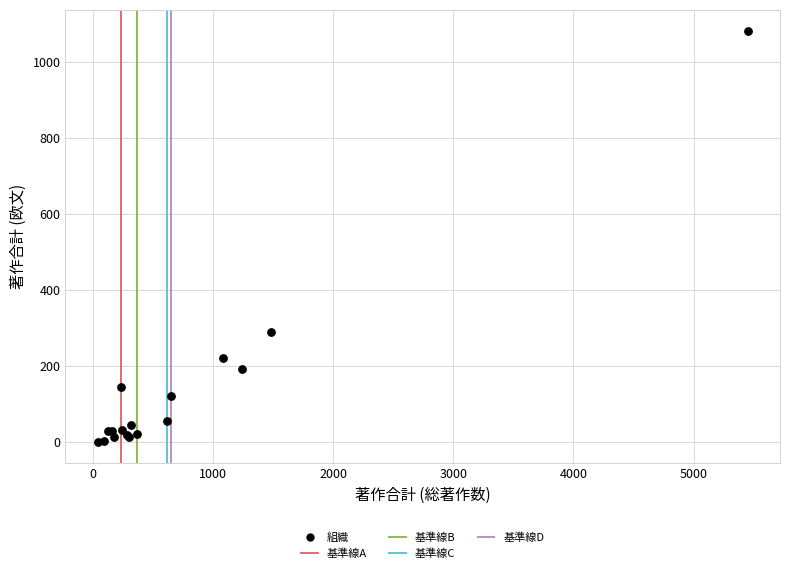

What Y value in the scatter plot is closest to 541?

290